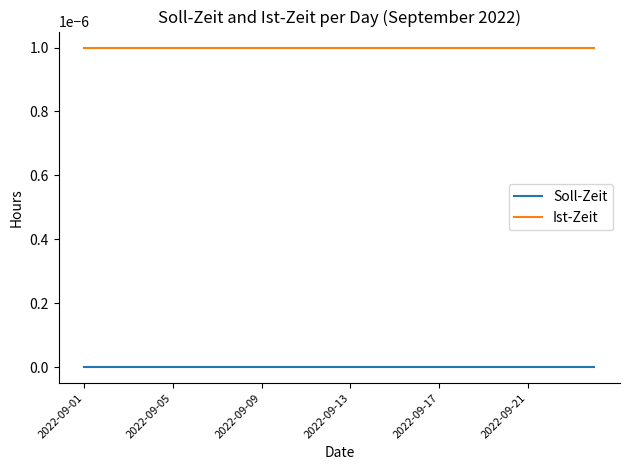

List the series in order of their peak value, lowest first.

Soll-Zeit, Ist-Zeit